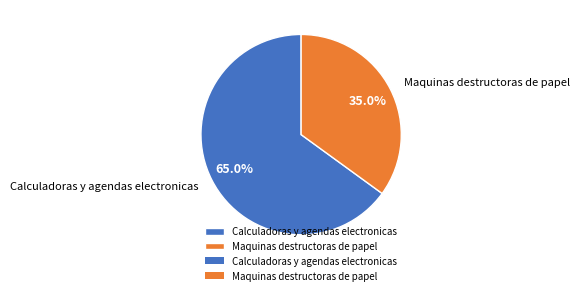

Which category accounts for the majority?

Calculadoras y agendas electronicas